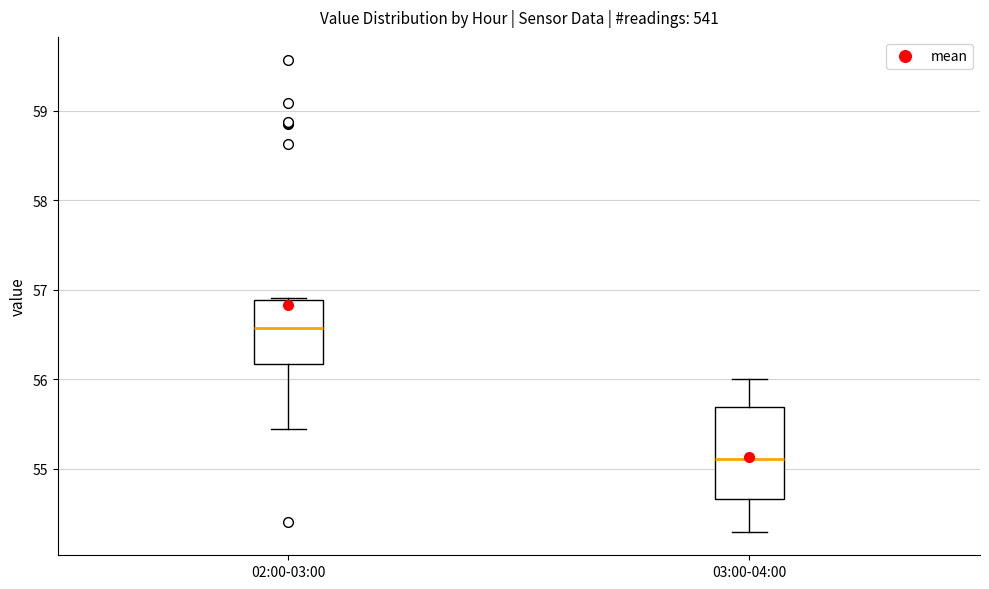

Reading left to right, transcribe this box plot: for each box, give where its median line is, the range the box spans, and where its two whiskers end, as read against the y-axis. The values are not printed on the chart, so give them approximately, as read against the axis.

02:00-03:00: median 56.6, box 56.2 to 56.9, whiskers 55.5 to 56.9
03:00-04:00: median 55.1, box 54.7 to 55.7, whiskers 54.3 to 56.0